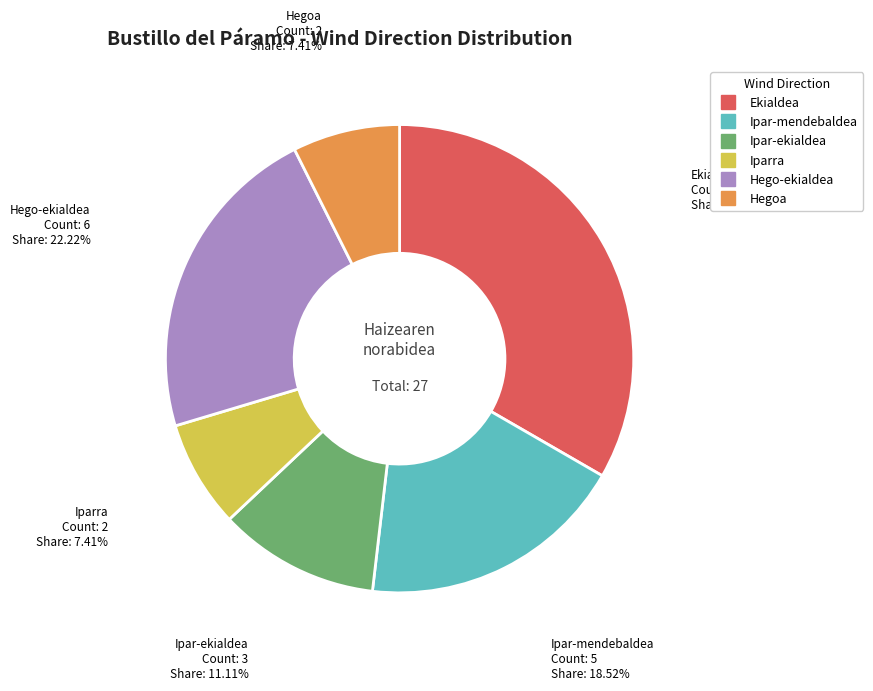

Does Ipar-mendebaldea account for over 50% of the chart?

No